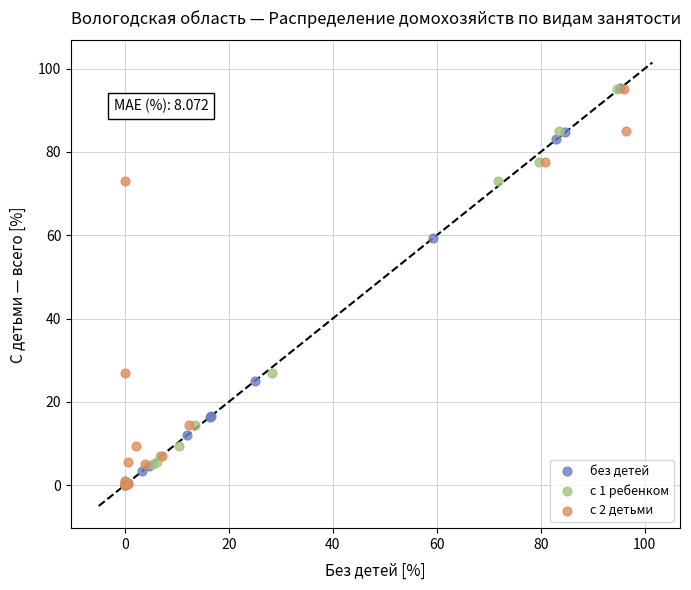

What are all the series names shown in the legend?

без детей, с 1 ребенком, с 2 детьми